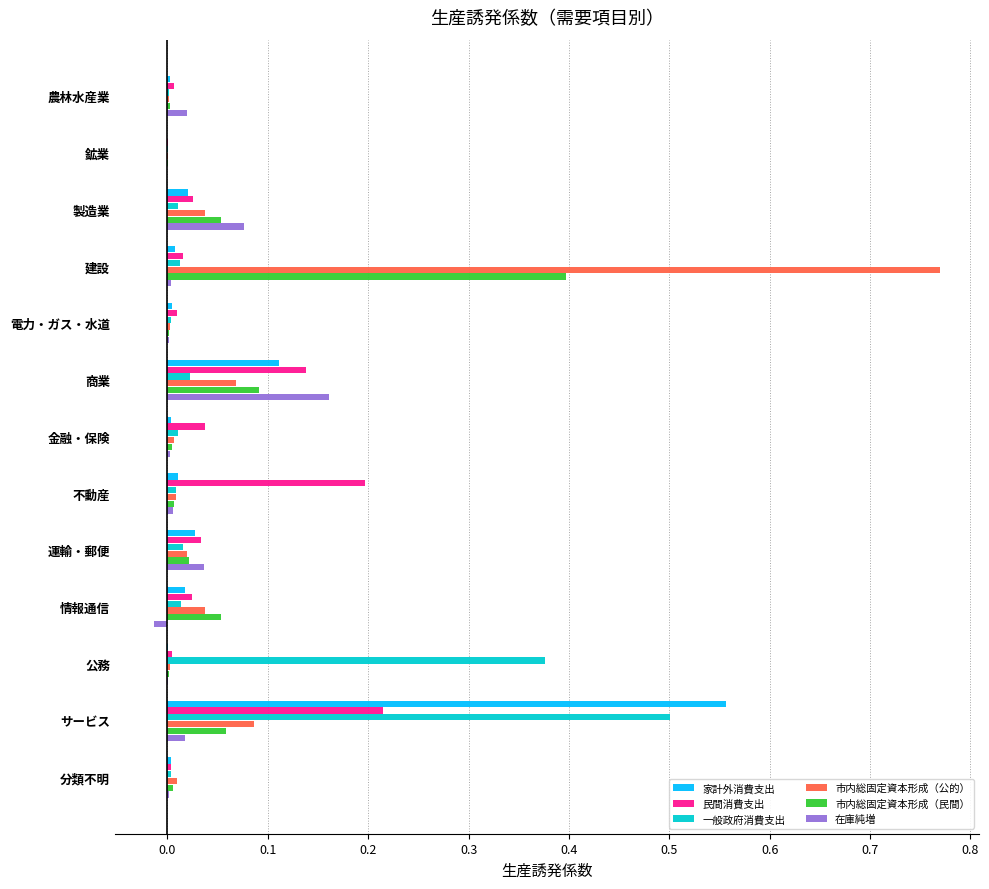

At which category is the sum across all series the highest?

サービス